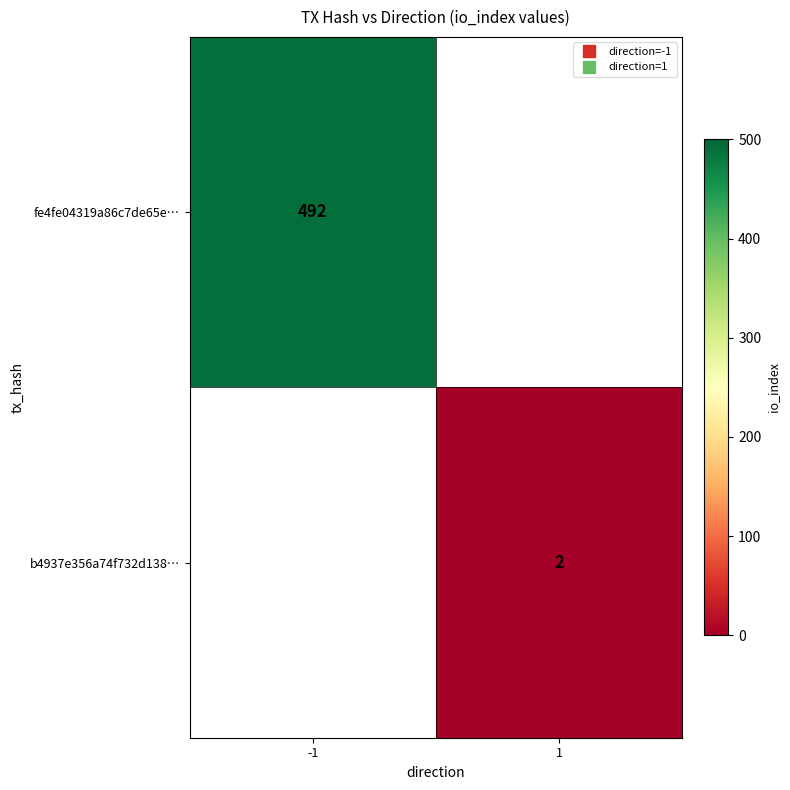

What value does the fe4fe04319a86c7de65e… series have at -1?

492.0